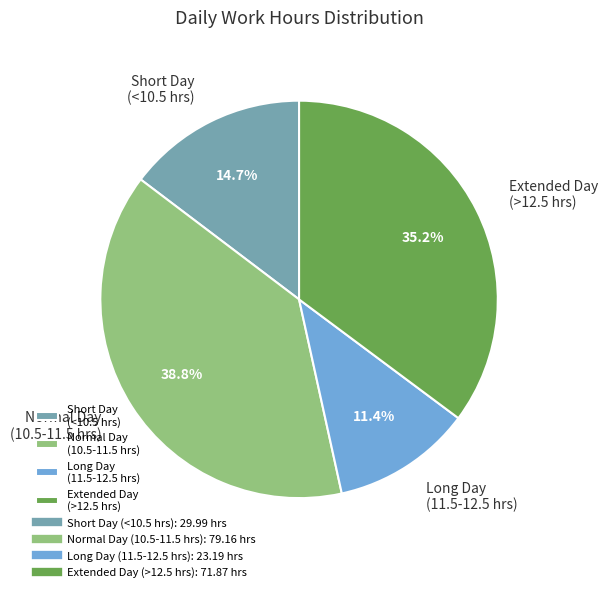

Approximately how many times larger is the value at Normal Day (10.5-11.5 hrs) compared to Extended Day (>12.5 hrs)?

1.1